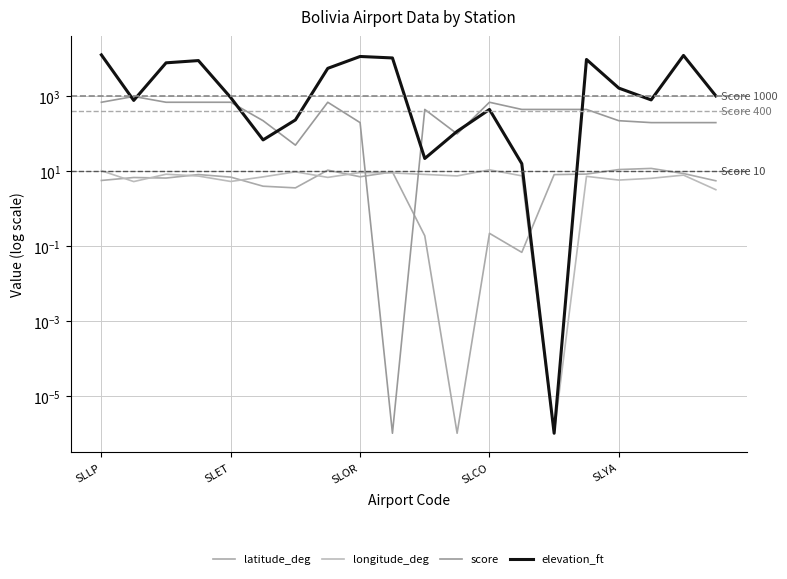

True or false: elevation_ft has more than 0 interior local peaks.

True